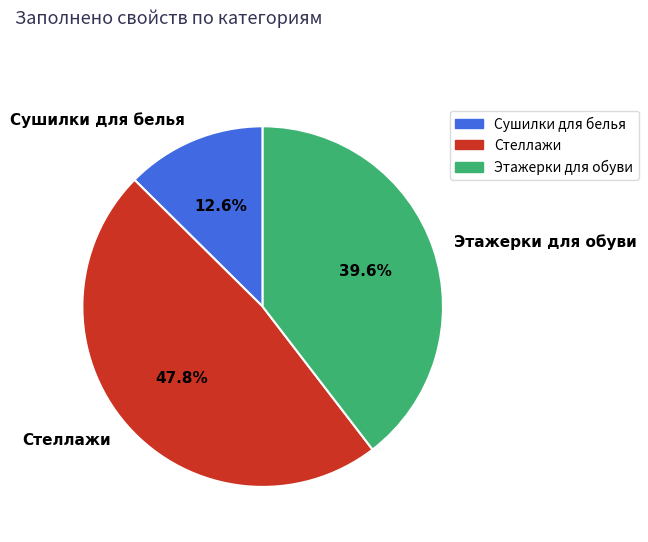

Is there a majority slice in this chart?

No